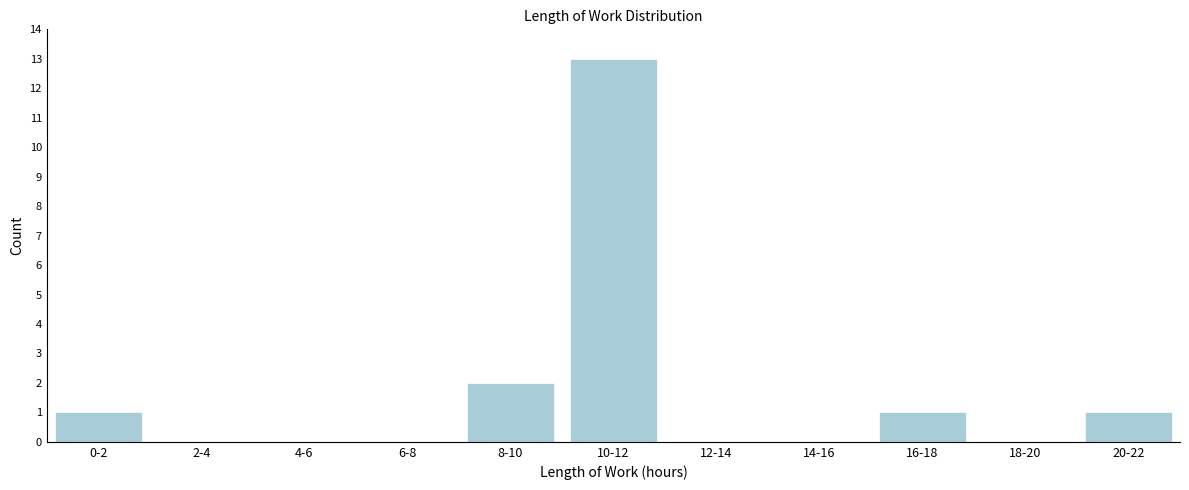

Reading left to right, extract all data points from this chart.

0-2=1	2-4=0	4-6=0	6-8=0	8-10=2	10-12=13	12-14=0	14-16=0	16-18=1	18-20=0	20-22=1